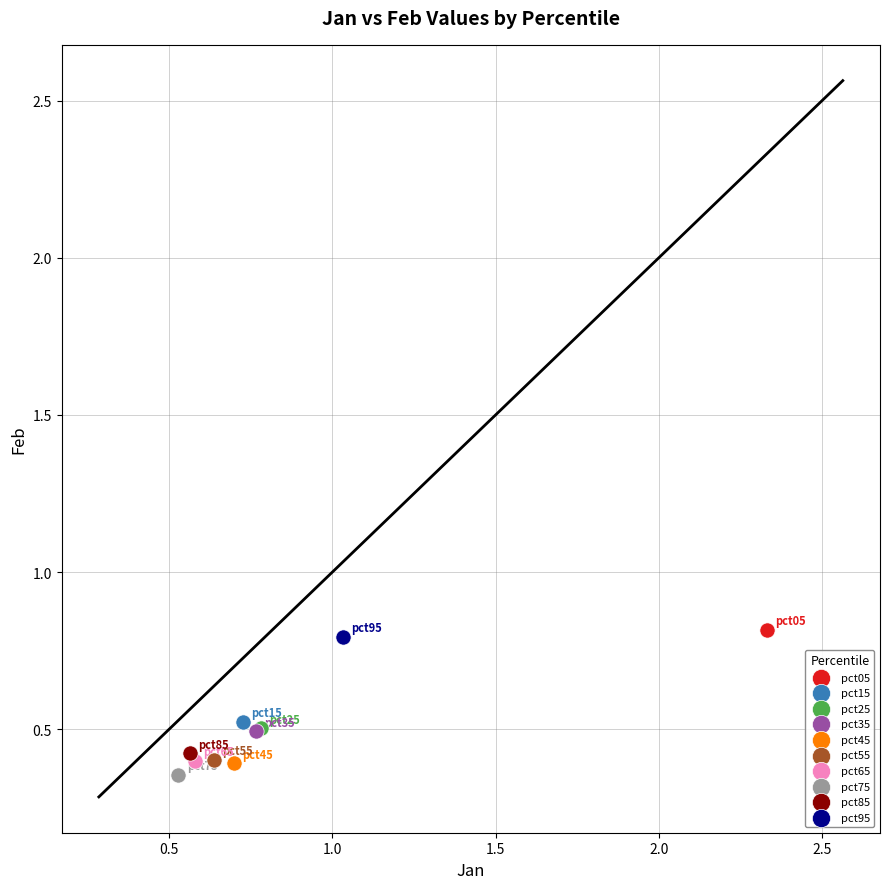

What are all the series names shown in the legend?

pct05, pct15, pct25, pct35, pct45, pct55, pct65, pct75, pct85, pct95